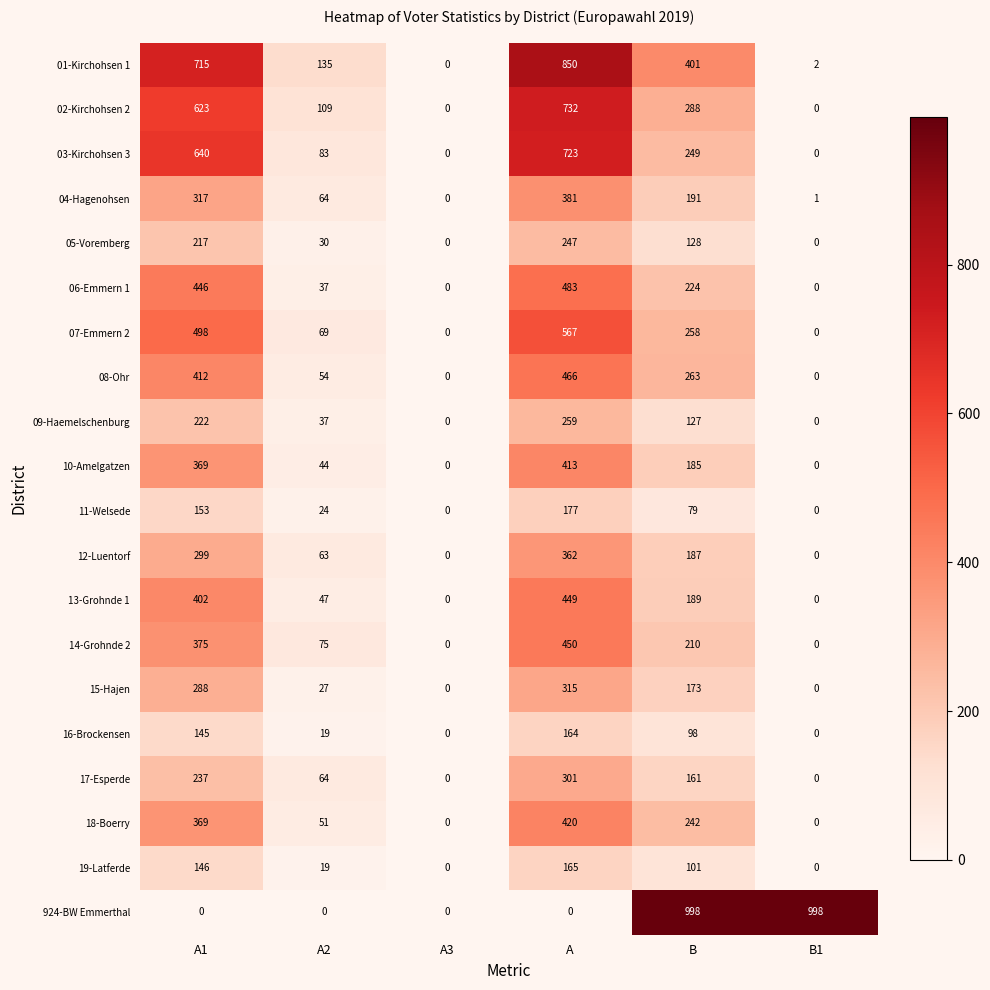

What is the highest value of the 06-Emmern 1 series?

483